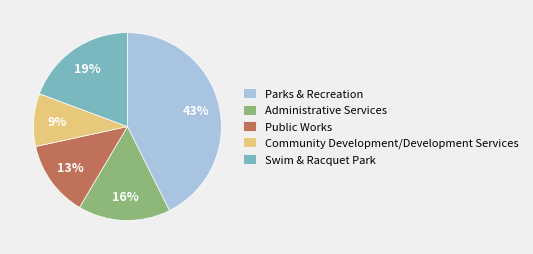

How many segments does this pie chart have?

5